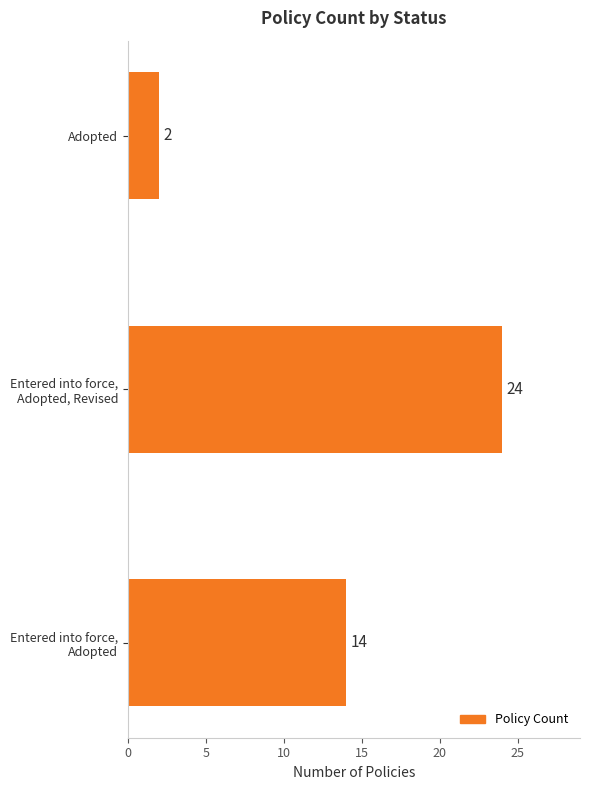

What is the sum of all values?

40